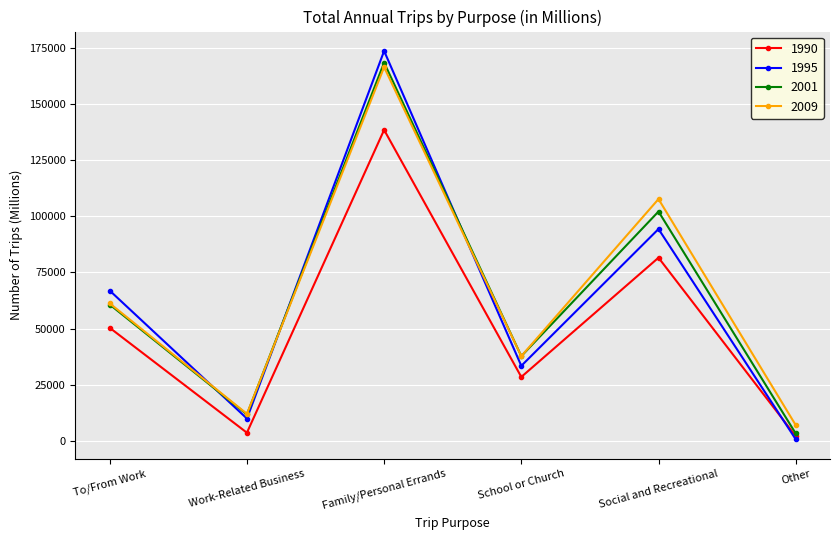

The value of 1990 at Family/Personal Errands is 138559.0. True or false?

True